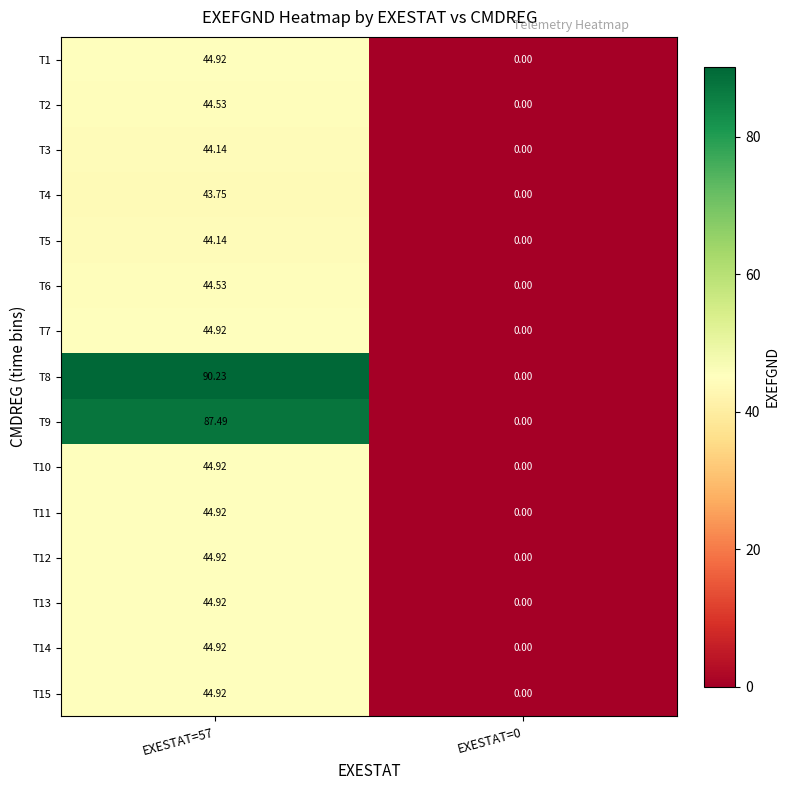

Which series has the widest spread of values?

T8